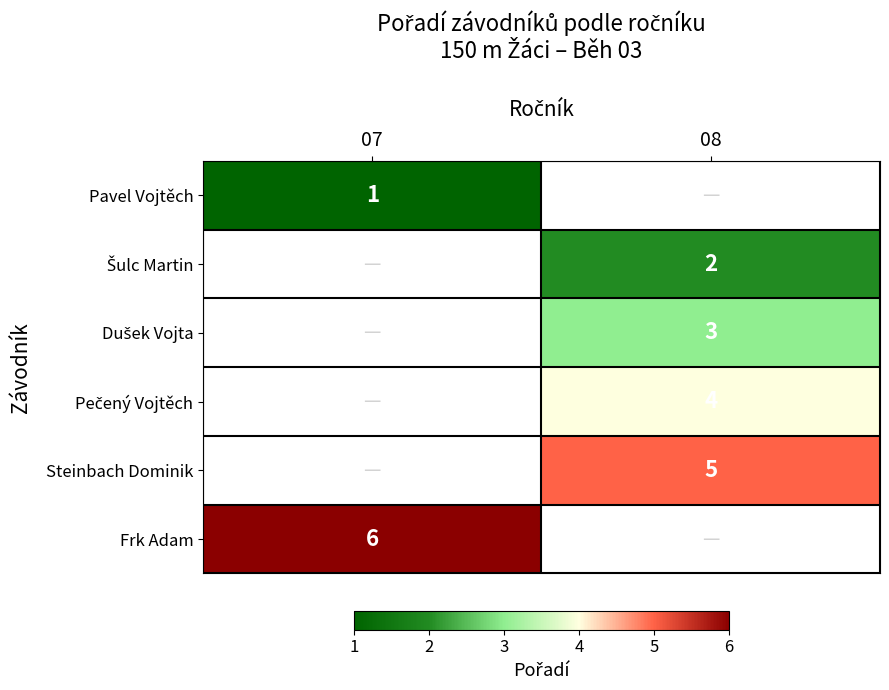

Is it true that Steinbach Dominik equals 5 at 08?

True